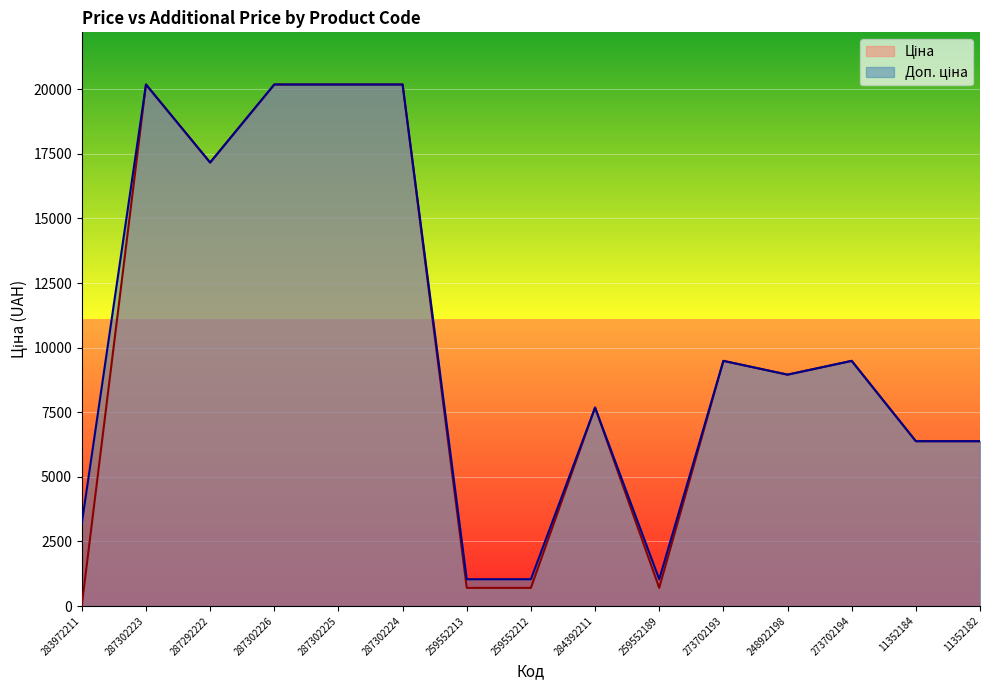

Is it true that Ціна equals 701.4 at 259552189?

True